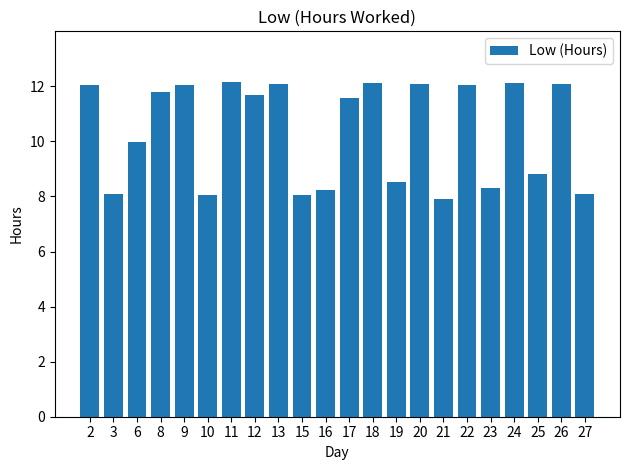

What is the difference between the second highest and second lowest values?

4.1